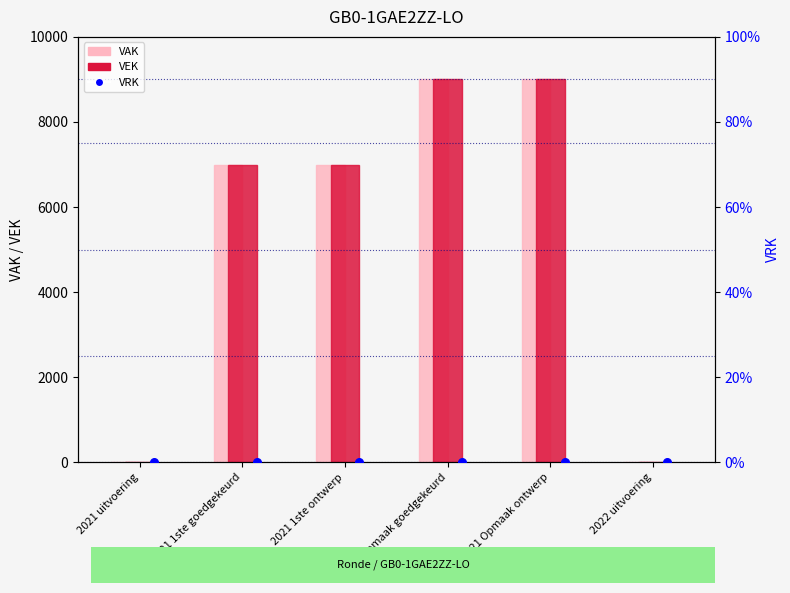

At which category is the sum across all series the highest?

2021 Opmaak goedgekeurd